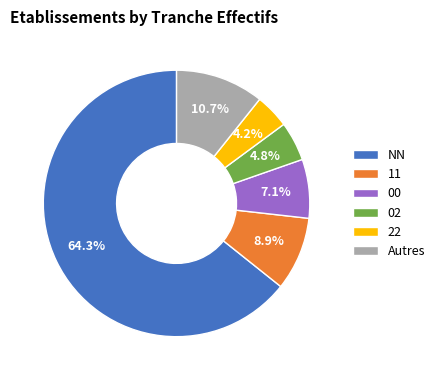

To the nearest percent, what portion does NN represent?

64%